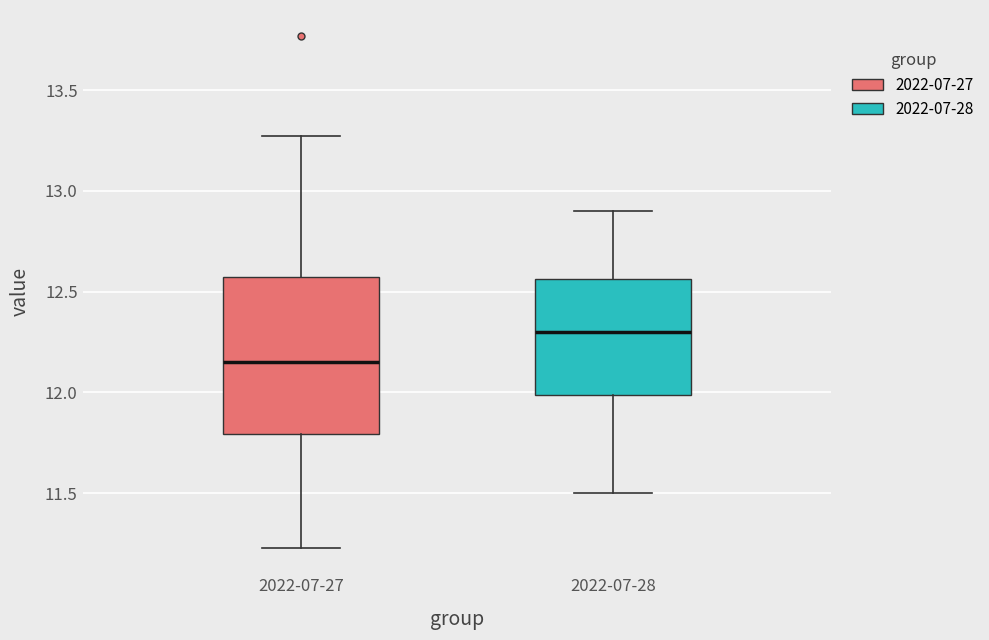

Which box is the tallest, from its lower edge to its upper edge?

2022-07-27